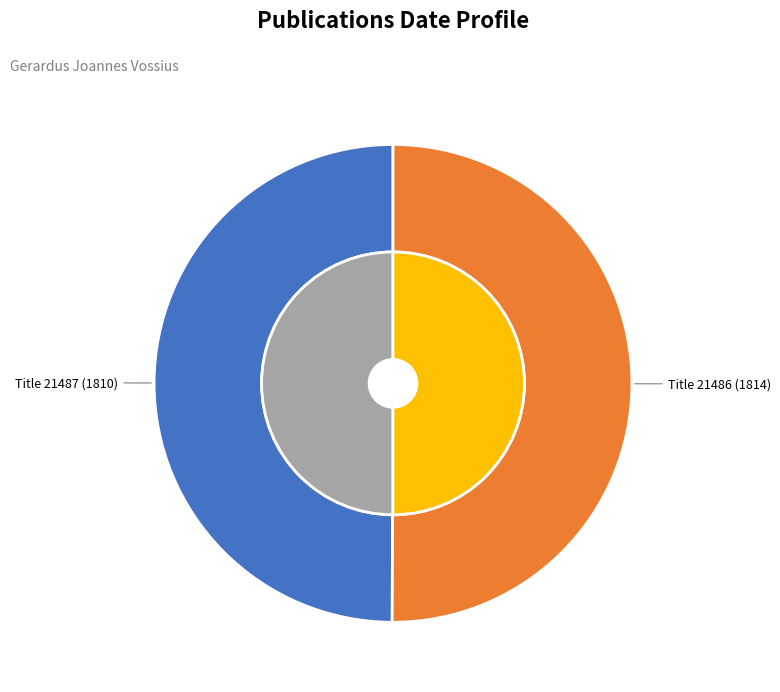

To the nearest percent, what is the combined percentage of 21487 and 21486?

100%